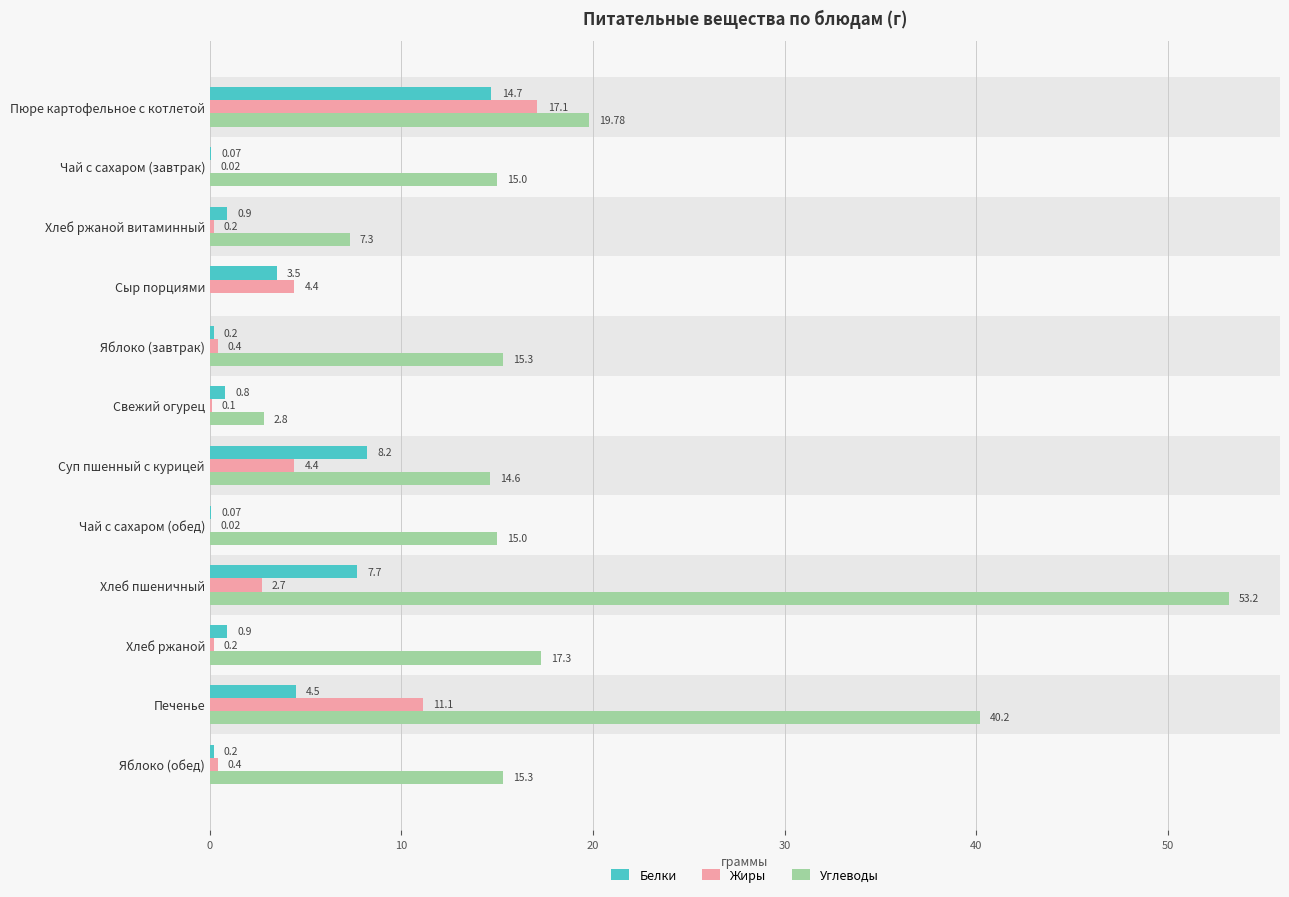

What is the sum of the Углеводы values at Чай с сахаром (обед) and Хлеб ржаной?

32.3